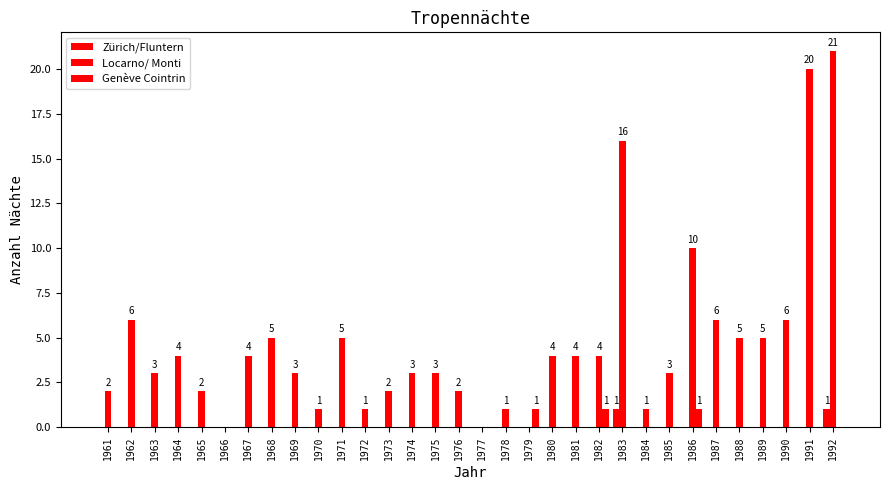

Rank the categories by Locarno/ Monti value from lowest to highest.

1966, 1977, 1979, 1970, 1972, 1978, 1984, 1961, 1965, 1973, 1976, 1963, 1969, 1974, 1975, 1985, 1964, 1967, 1980, 1981, 1982, 1968, 1971, 1988, 1989, 1962, 1987, 1990, 1986, 1983, 1991, 1992